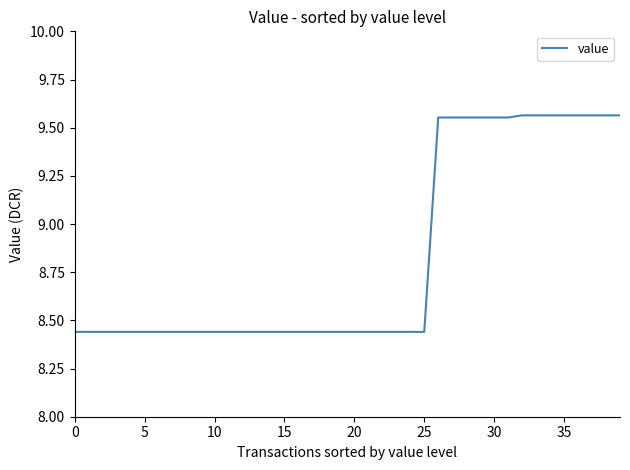

What is the difference between the second highest and minimum values?

1.1